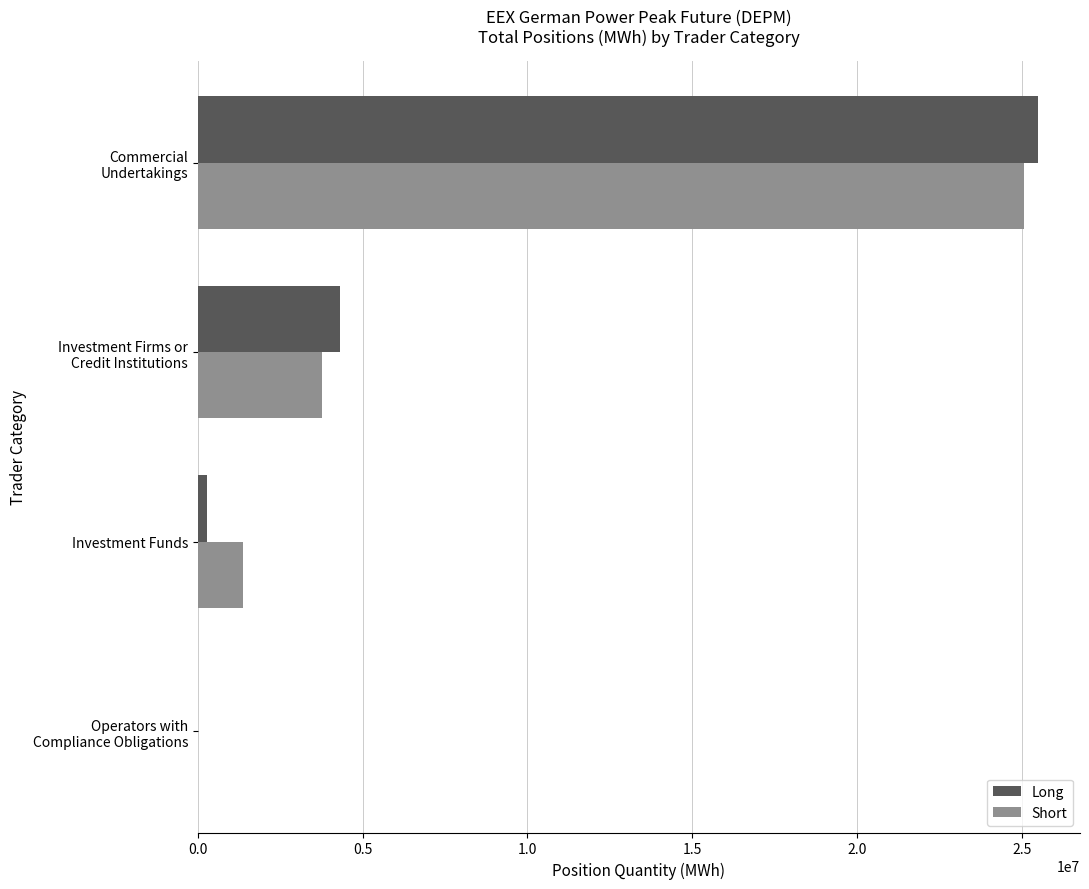

What is the highest value of the Long series?

25492740